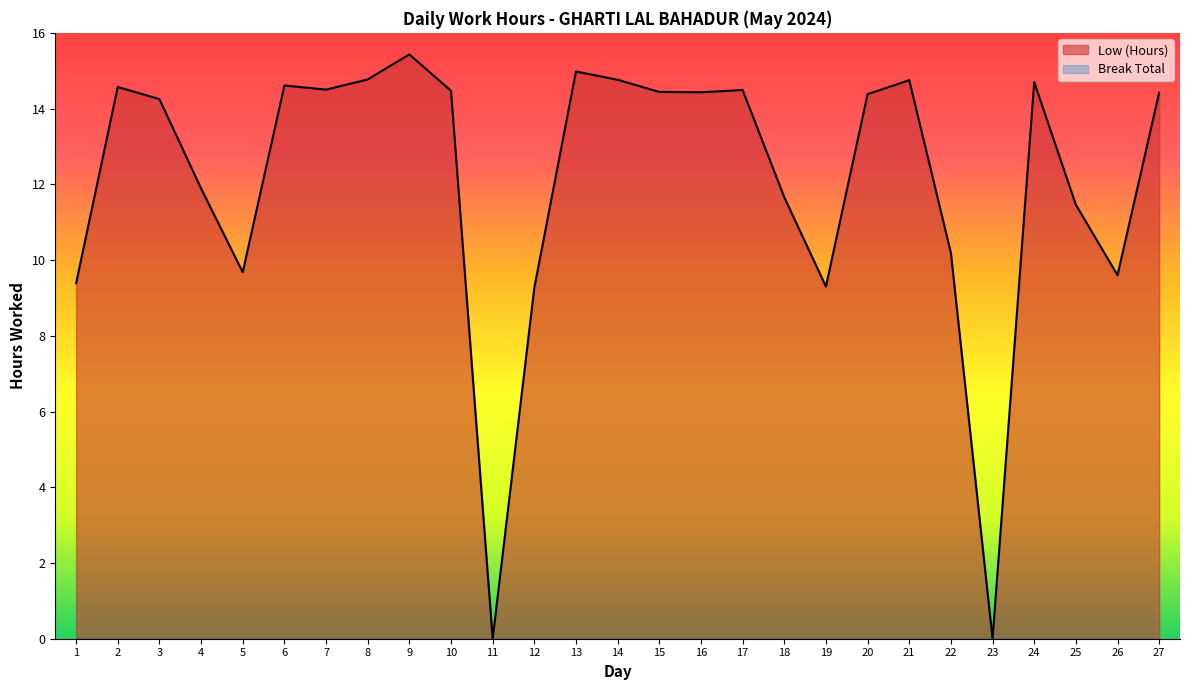

True or false: the data shows 0.0 at 11.

True